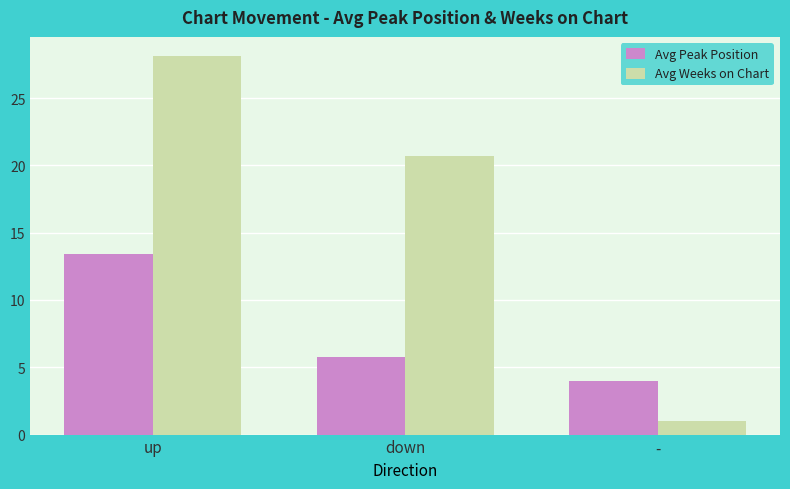

What is the sum of all Avg Weeks on Chart values?

49.8